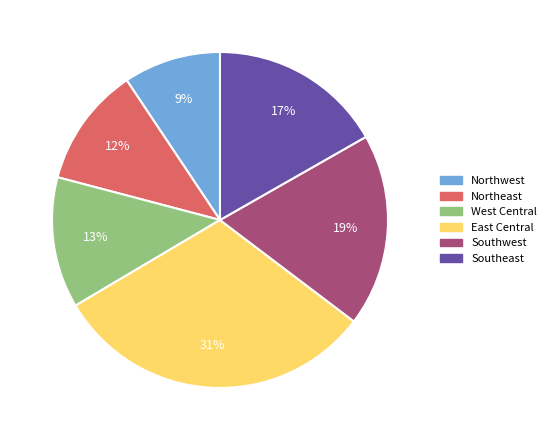

What is the smallest slice in the pie chart?

Northwest